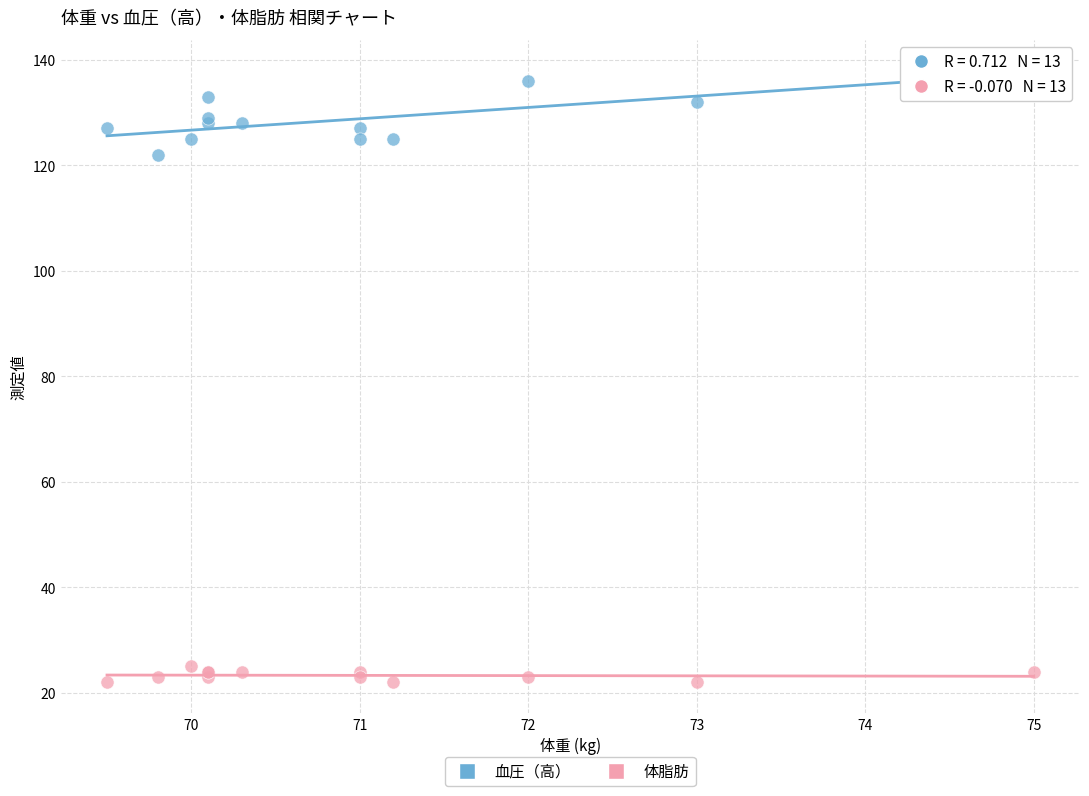

Across all series, what Y value is closest to 80?

122